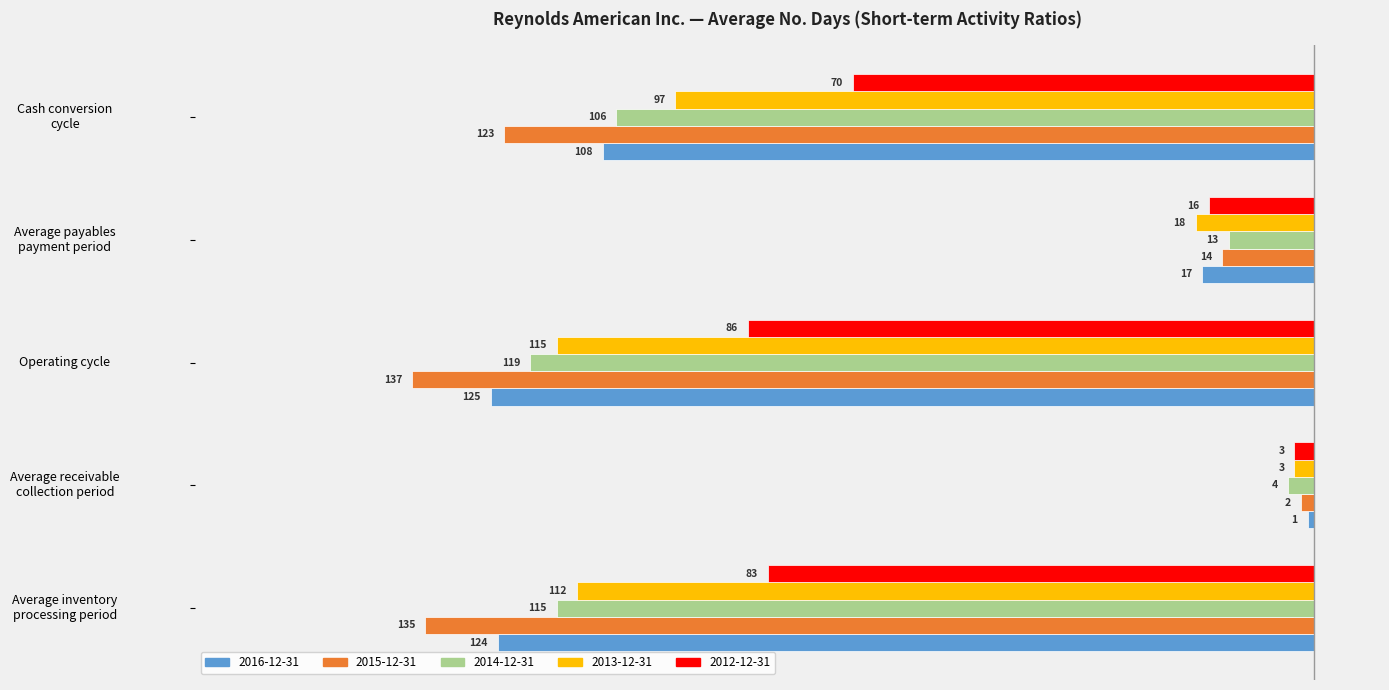

What is the average value of the 2012-12-31 series?

-52